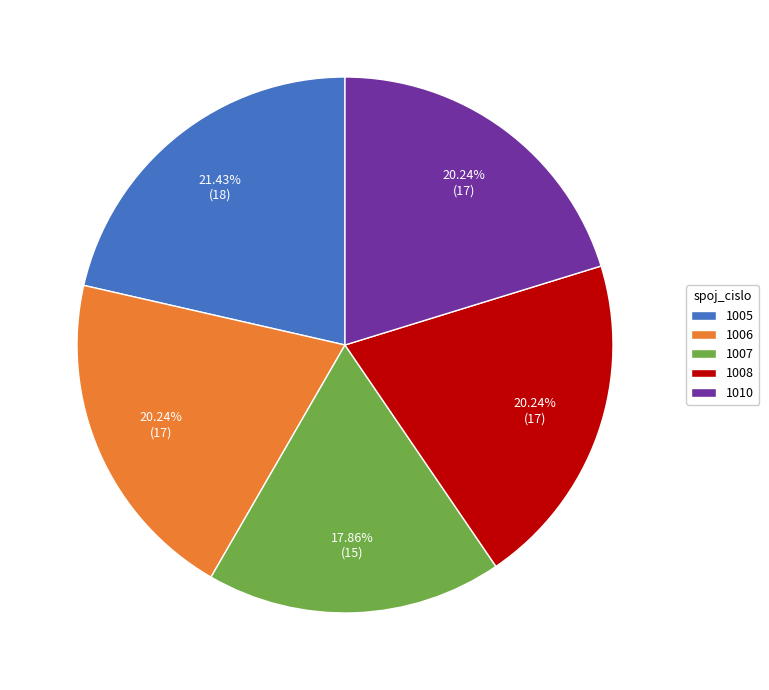

Do 1006 and 1005 together represent more than half of the pie?

No